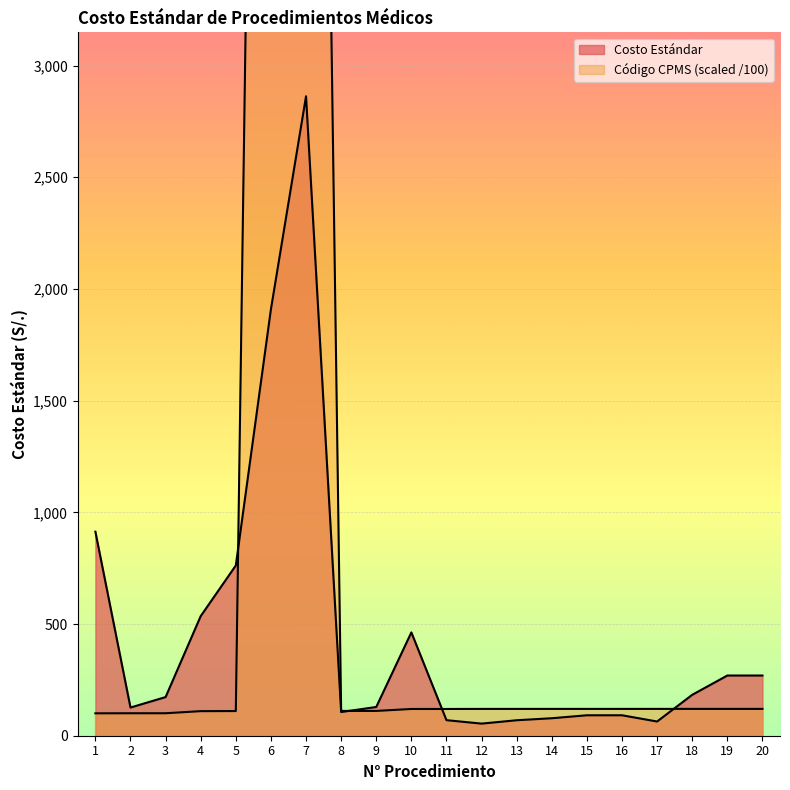

How many series are shown in this chart?

2